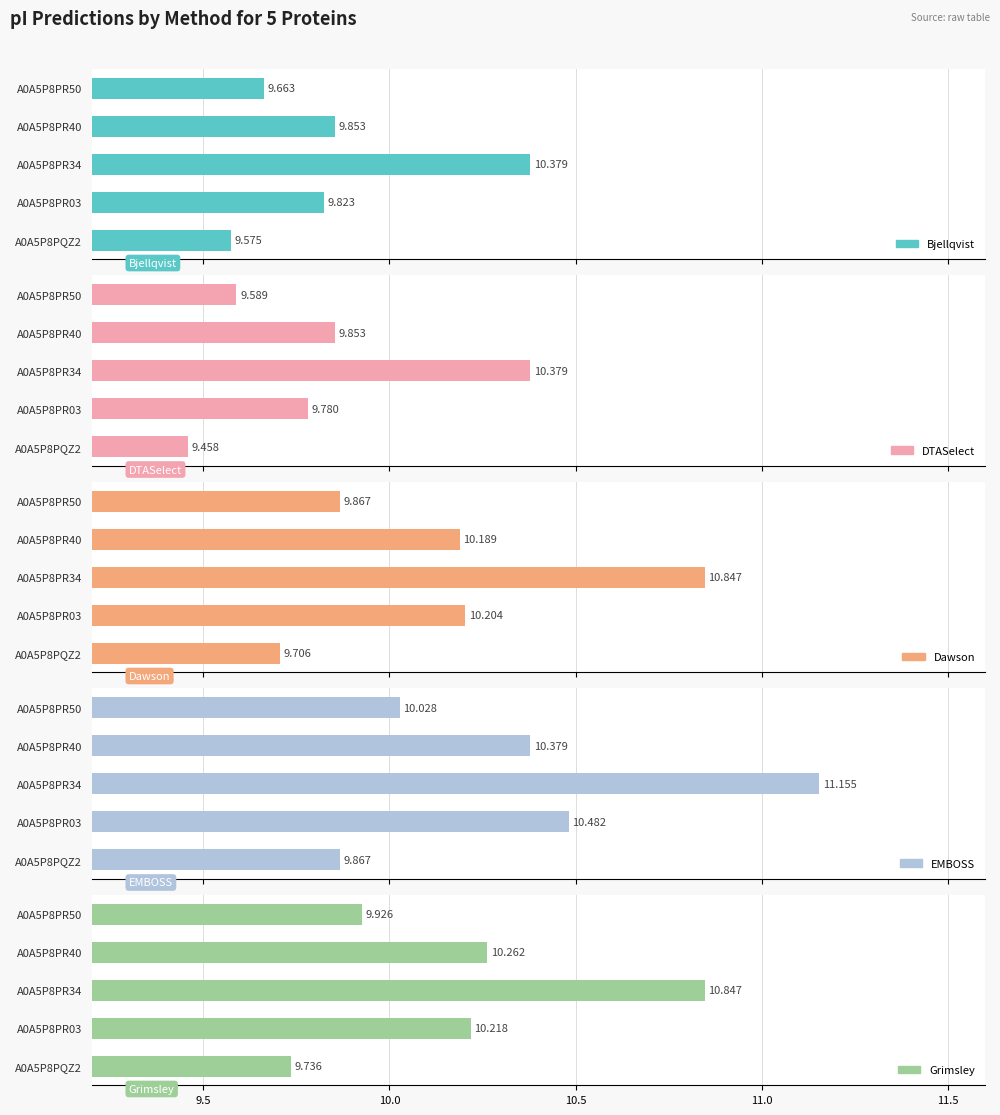

What is the sum of the Grimsley values at A0A5P8PR34 and A0A5P8PR40?

21.1